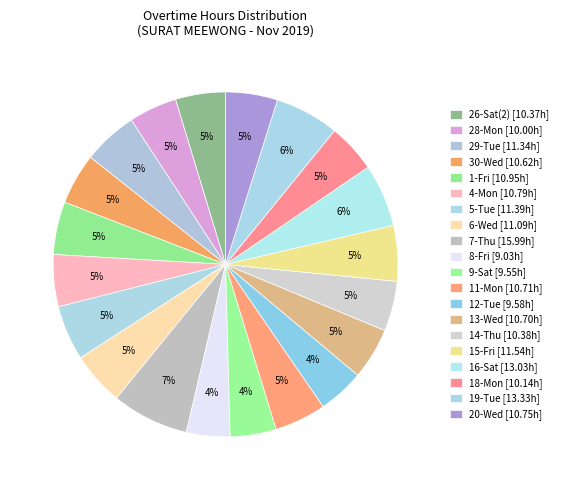

How many slices are in this pie chart?

20